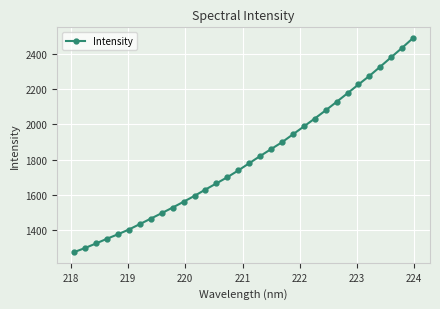

What is the sum of all values?

57683.0